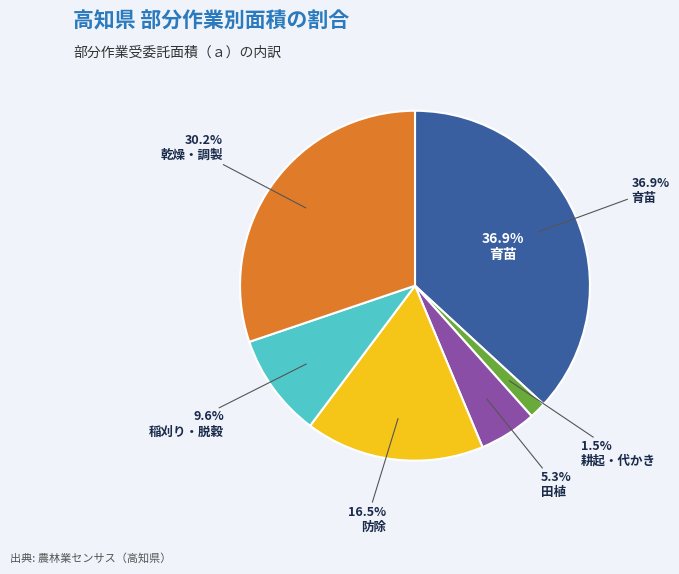

To the nearest percent, what is the difference between the largest and smallest slice percentages?

35%